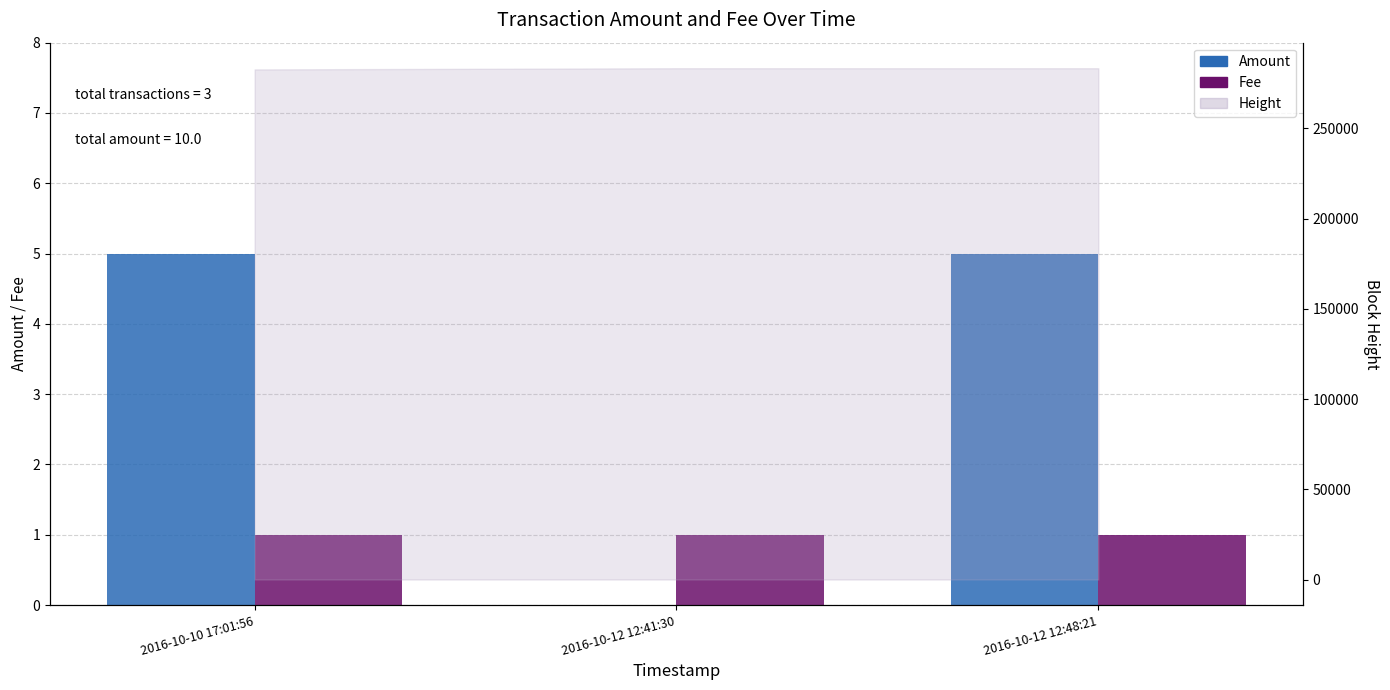

What is the maximum value shown in the chart?

5